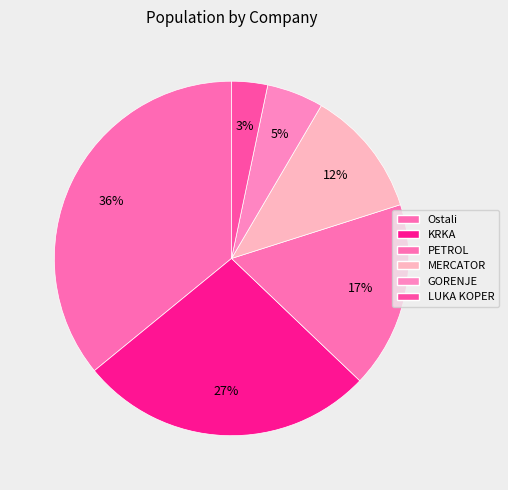

Is there any slice that represents more than half of the pie?

No